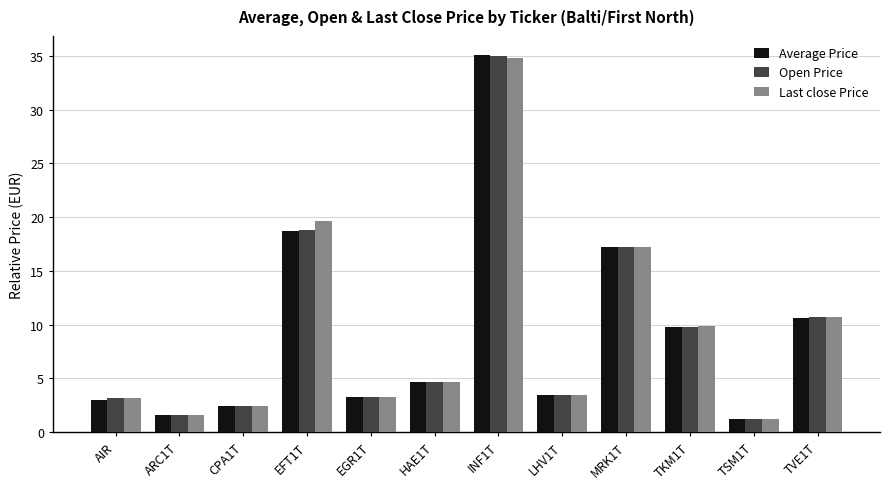

Does the chart contain stacked bars?

No